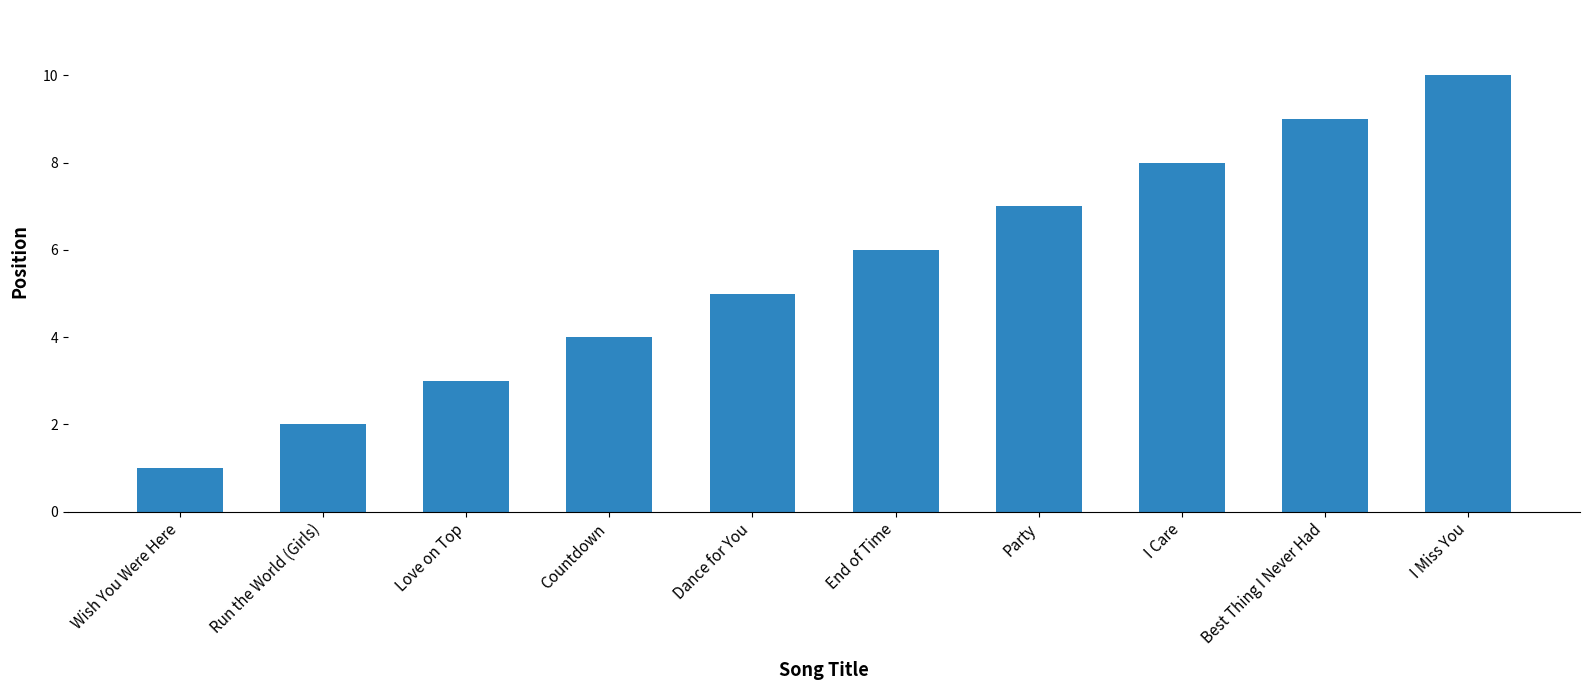

True or false: the data shows 2 at Countdown.

False